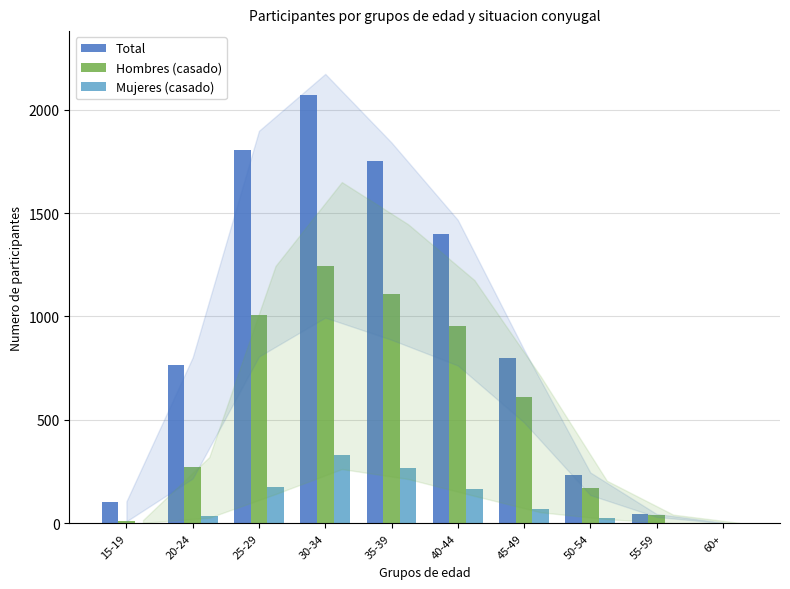

Are the bars grouped side by side (vs. stacked)?

Yes